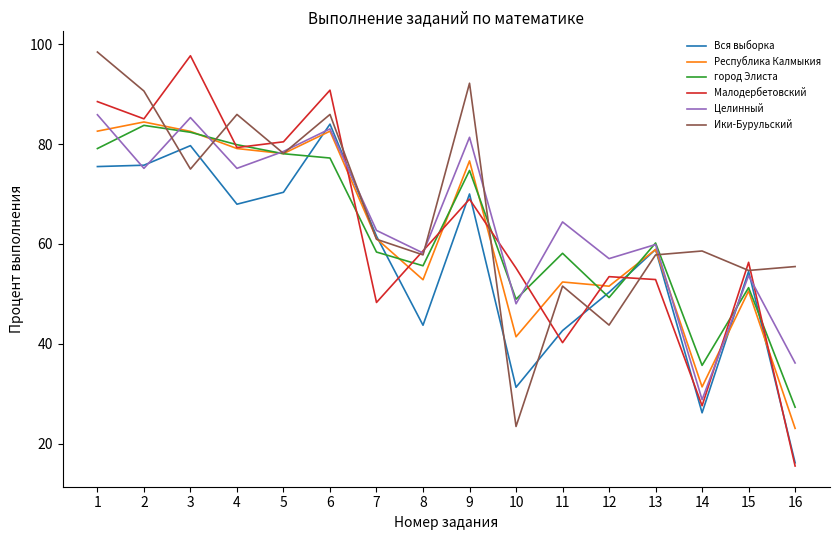

What is the sum of the Целинный values at 3 and 9?

166.7